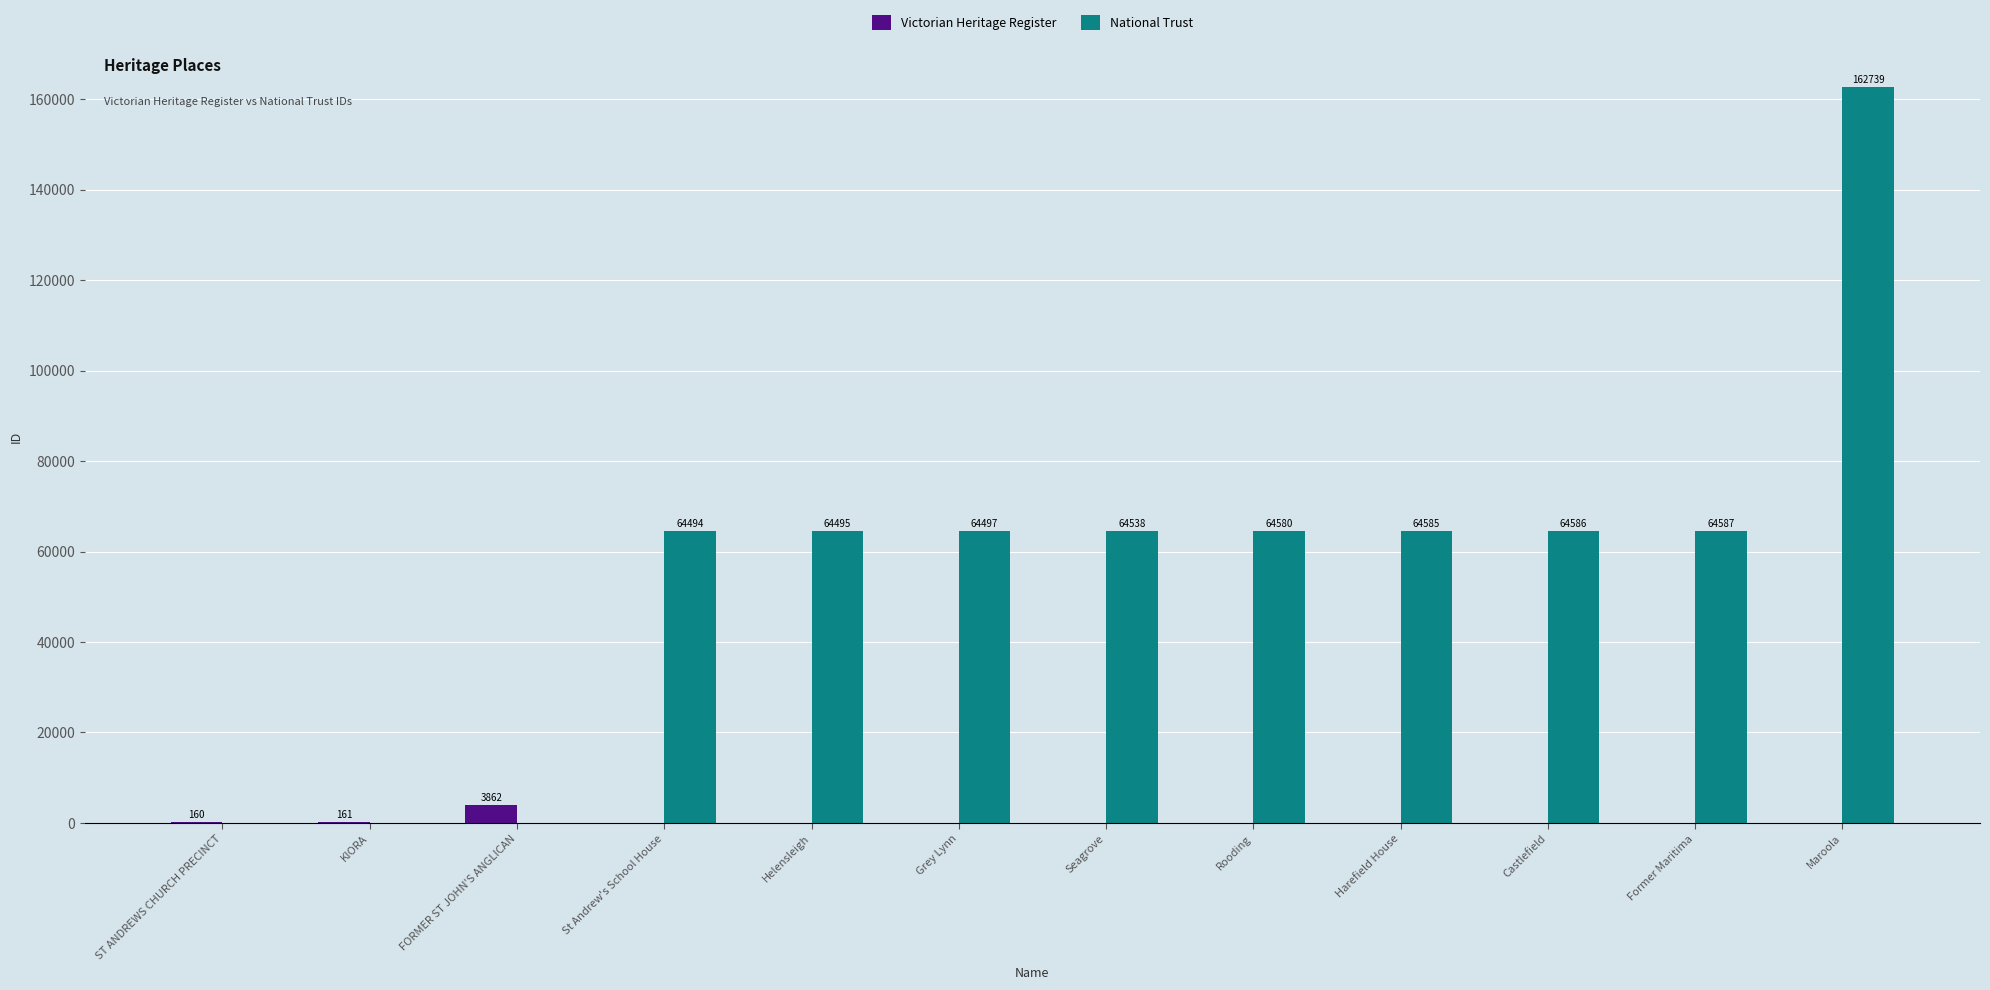

Which category has the highest value across all series?

Maroola